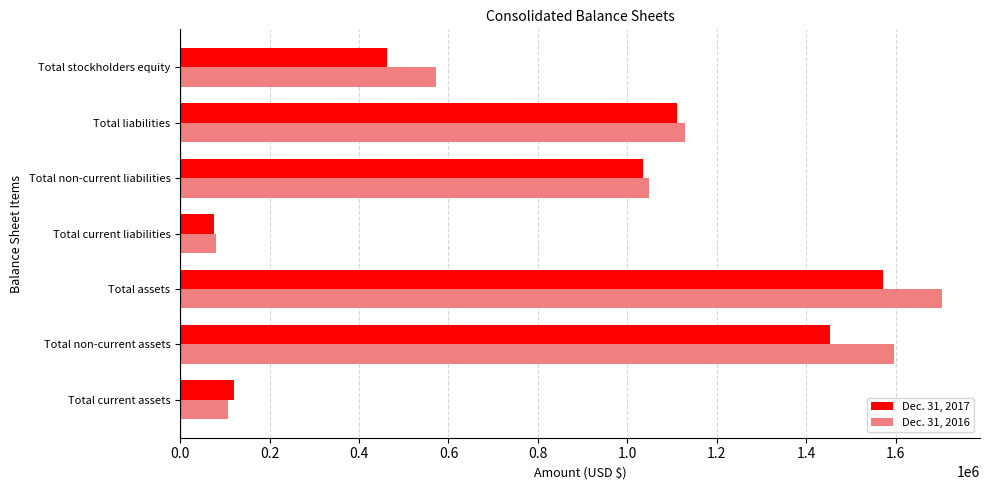

At how many categories does at least one series exceed 624582?

4